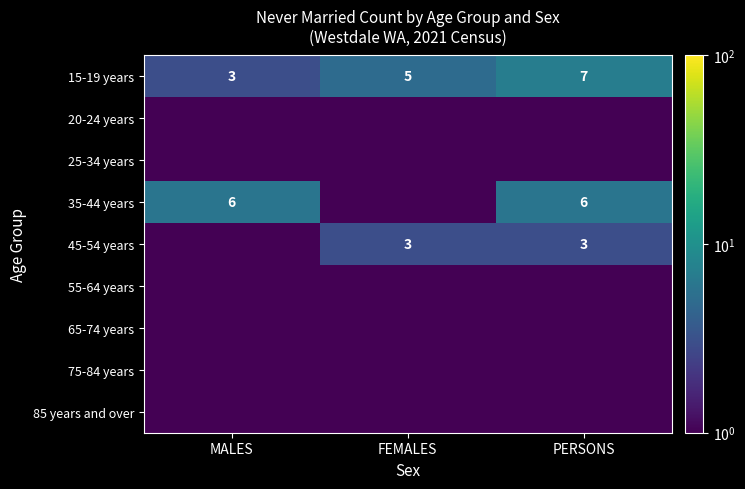

Count the number of categories in the chart.

3